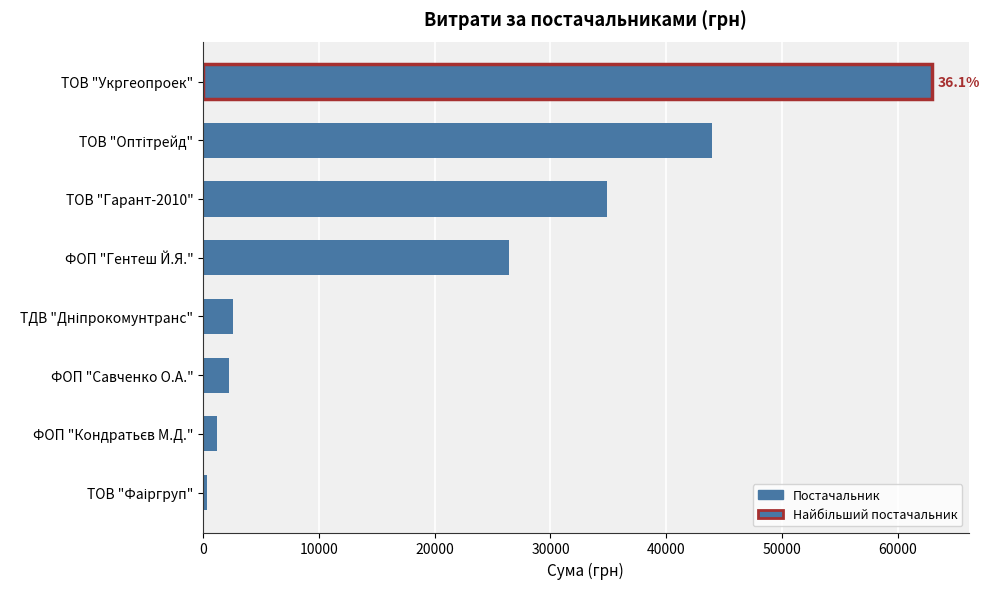

What is the value of the 1st bar from the top?

62955.0